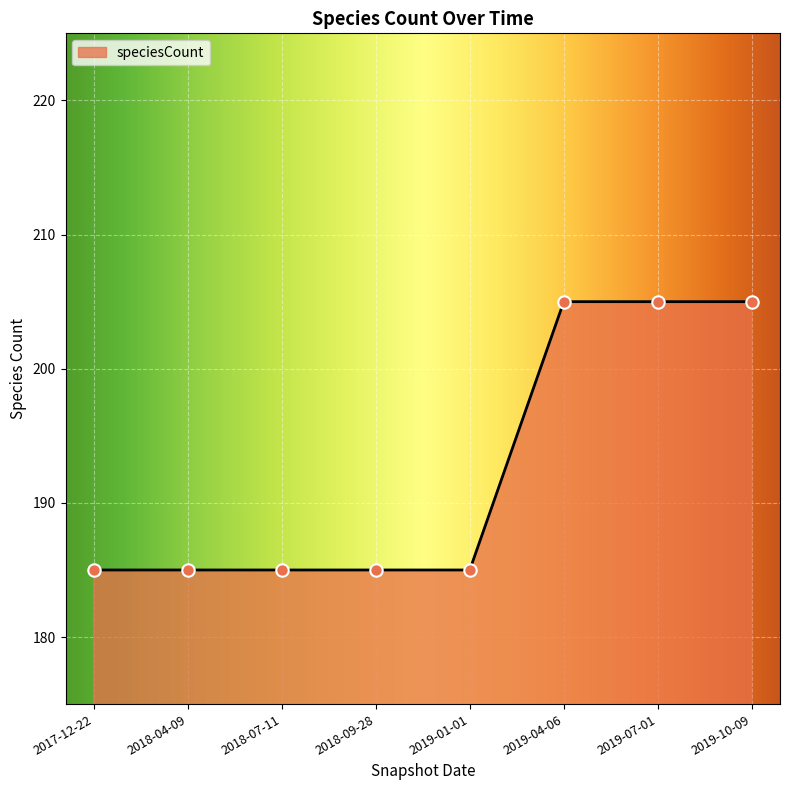

Which has a higher value, 2019-01-01 or 2019-10-09?

2019-10-09